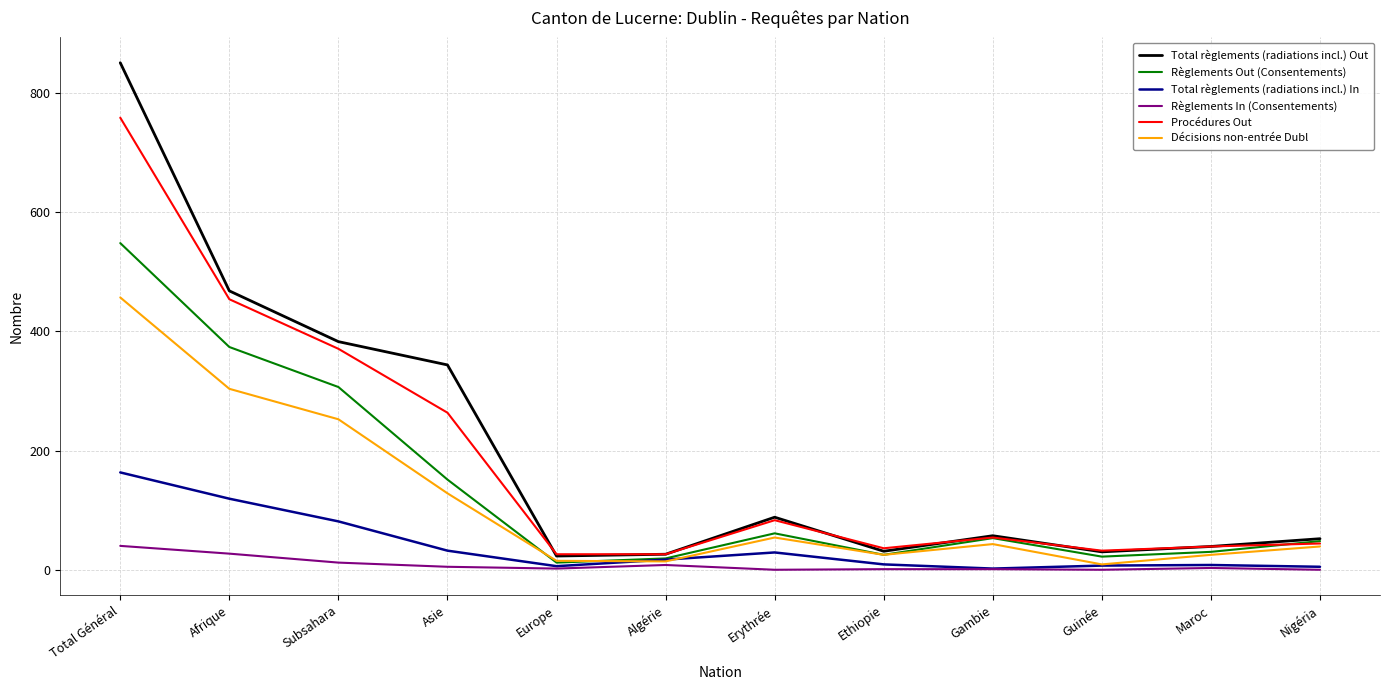

How many lines are shown in the chart?

6